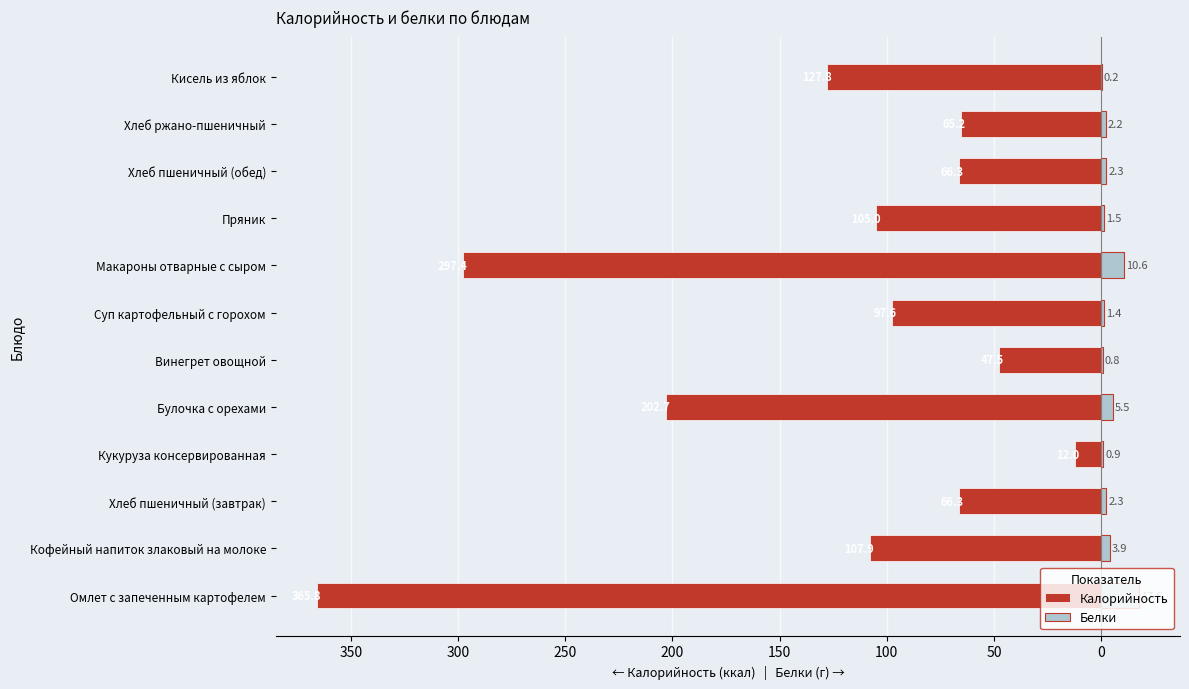

How many series are shown in this chart?

2